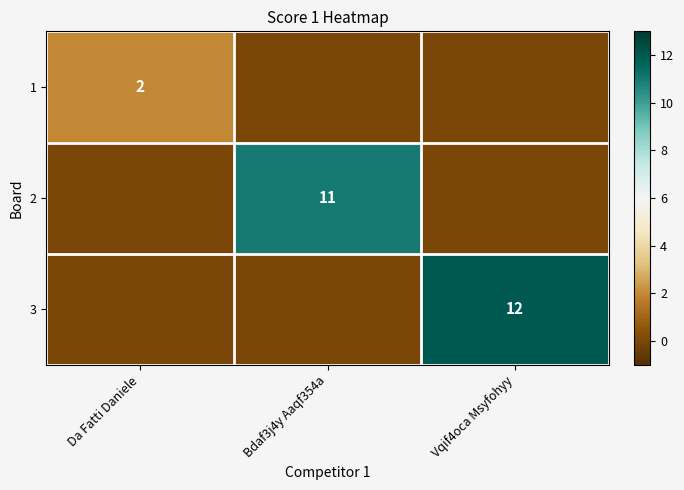

How many distinct data groups are displayed?

3